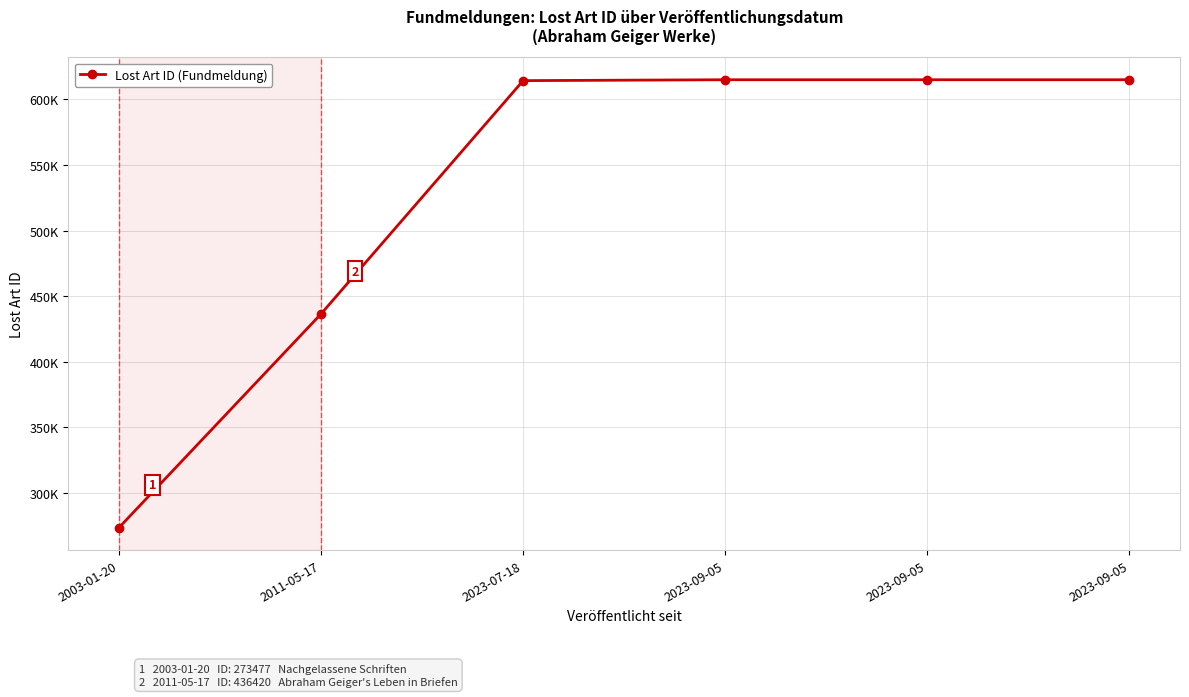

Reading right to left, what are all the values shown in this chart?

614939	614938	614937	614257	436420	273477